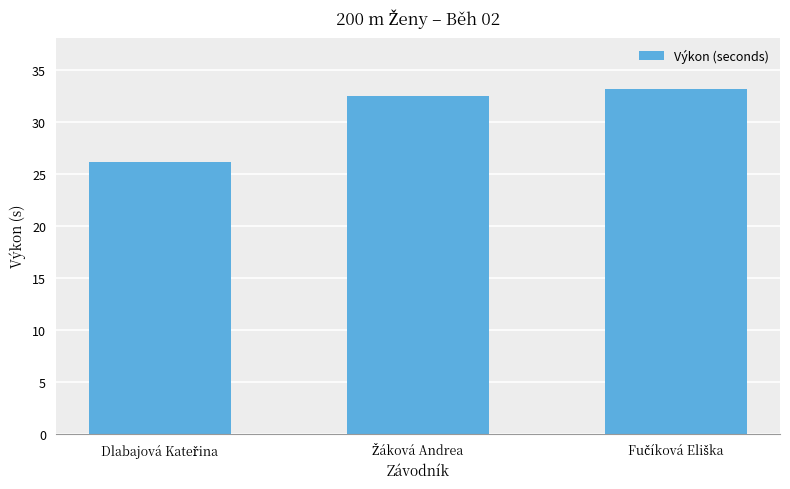

What is the value of the 1st bar from the left?

26.1